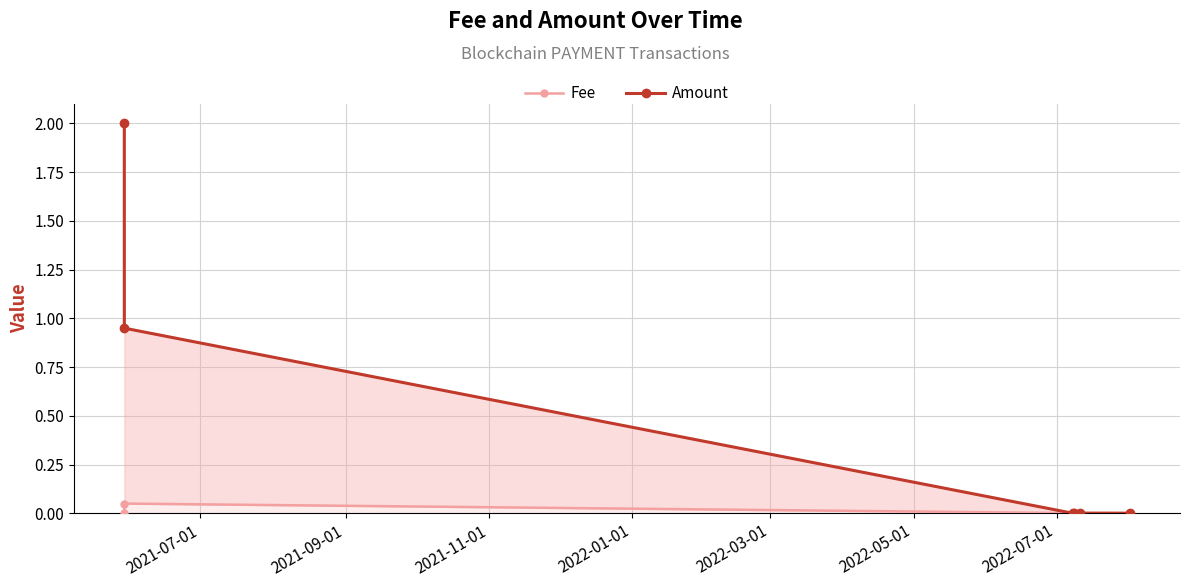

True or false: Amount has more than 0 points higher than both neighbors.

True